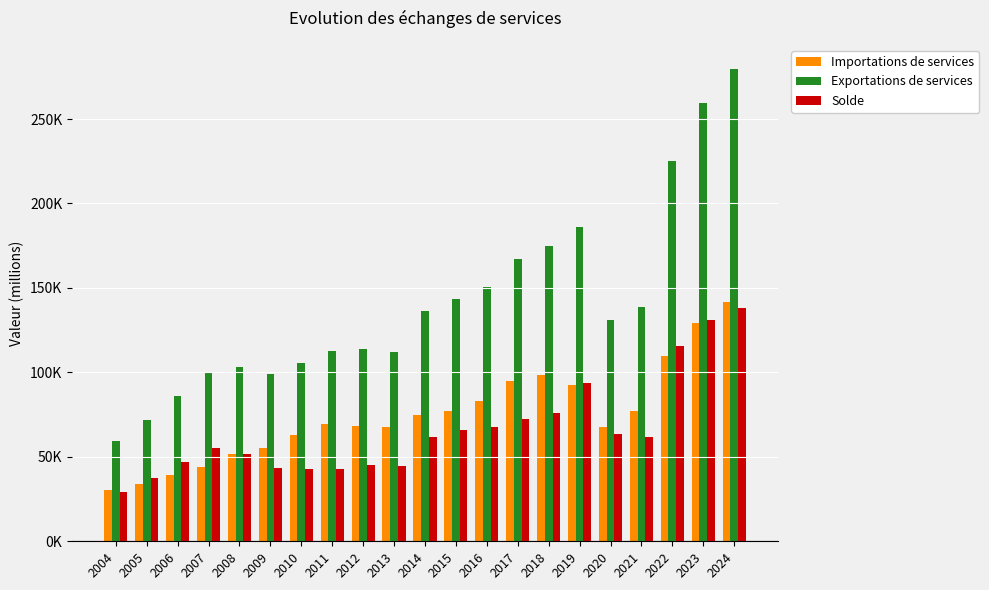

List the labels in order of Importations de services value, largest first.

2024, 2023, 2022, 2018, 2017, 2019, 2016, 2015, 2021, 2014, 2011, 2012, 2020, 2013, 2010, 2009, 2008, 2007, 2006, 2005, 2004